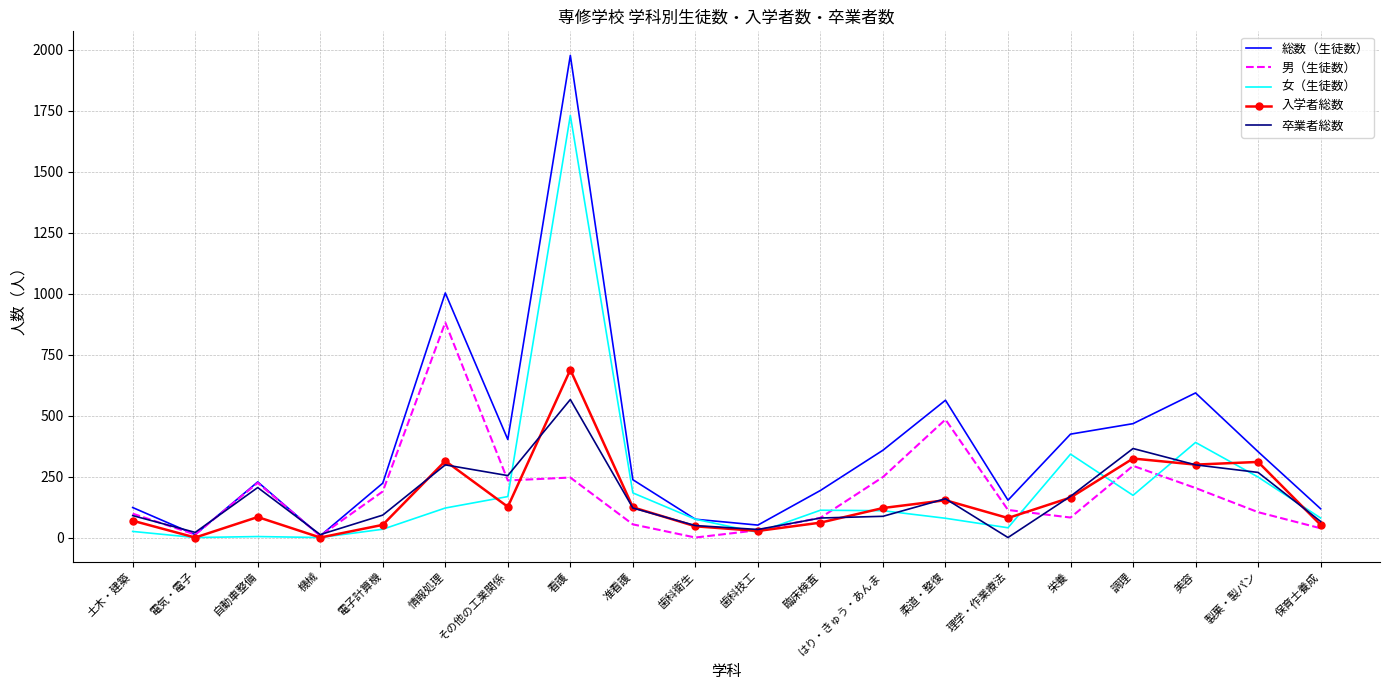

At which category does 男（生徒数） reach its first local valley?

電気・電子